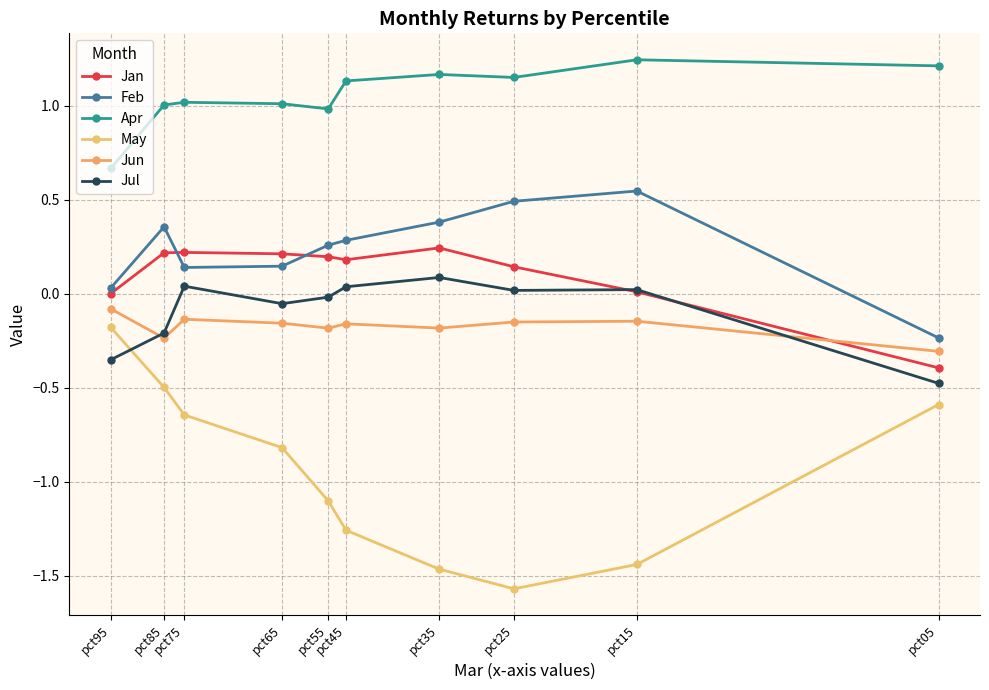

What is the difference between the second highest and minimum values in the Jun series?

0.2